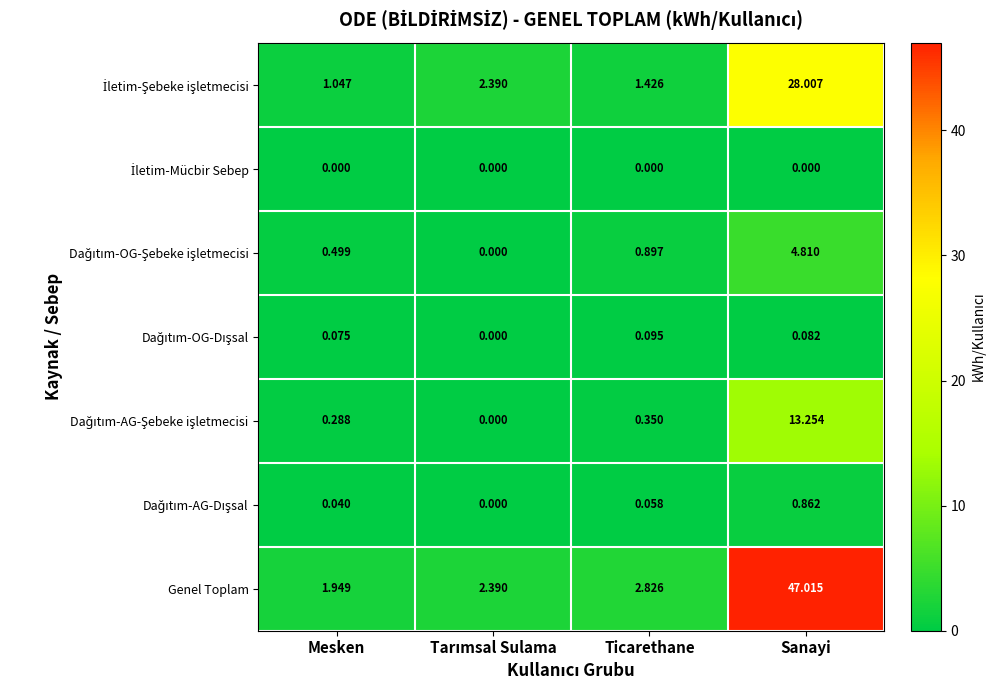

Which series has the largest total across all categories?

Genel Toplam